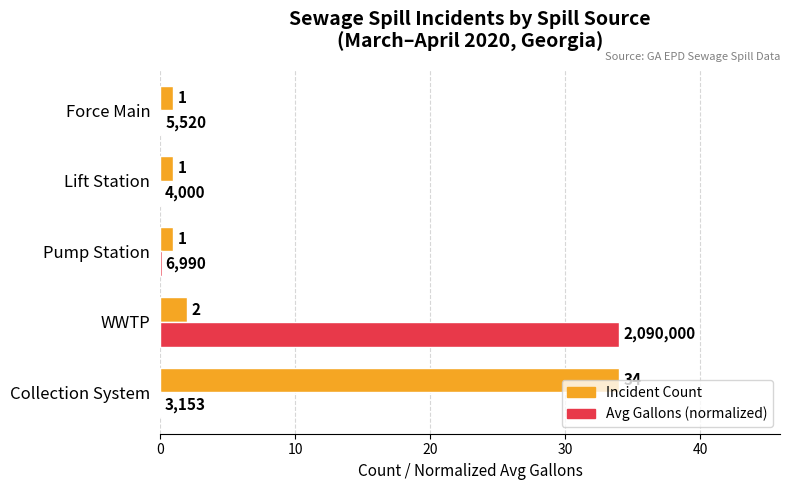

The Incident Count series shows 1.0 at Force Main. True or false?

True